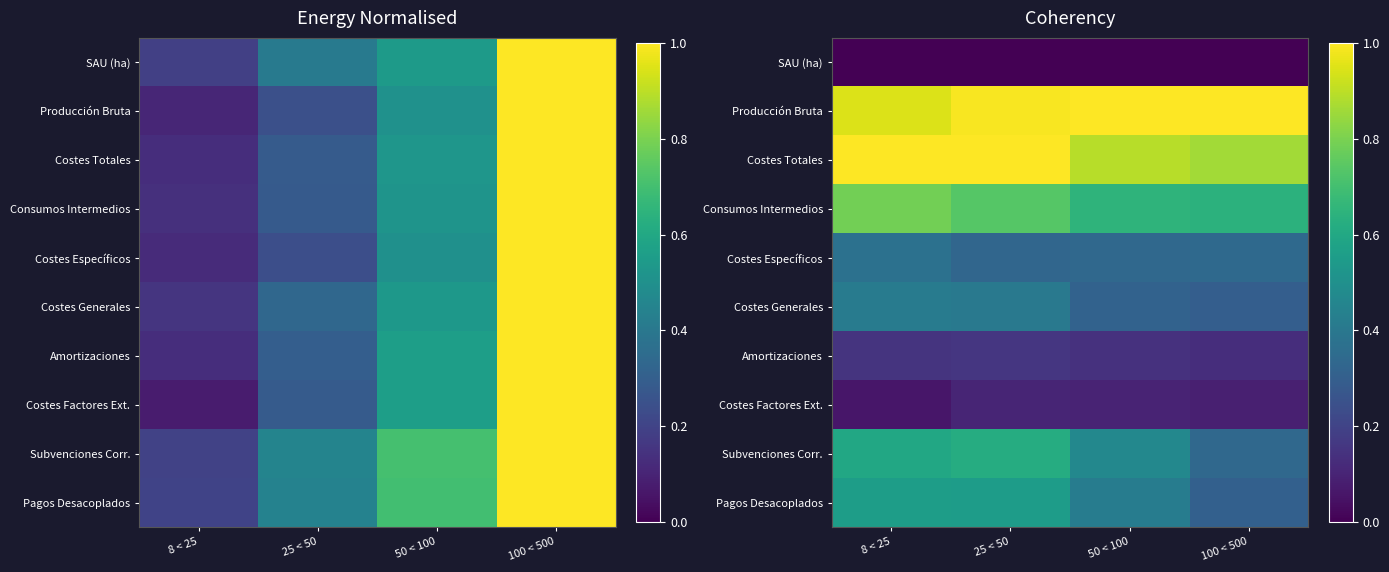

How many Pagos Desacoplados values are between 0 and 1?

4